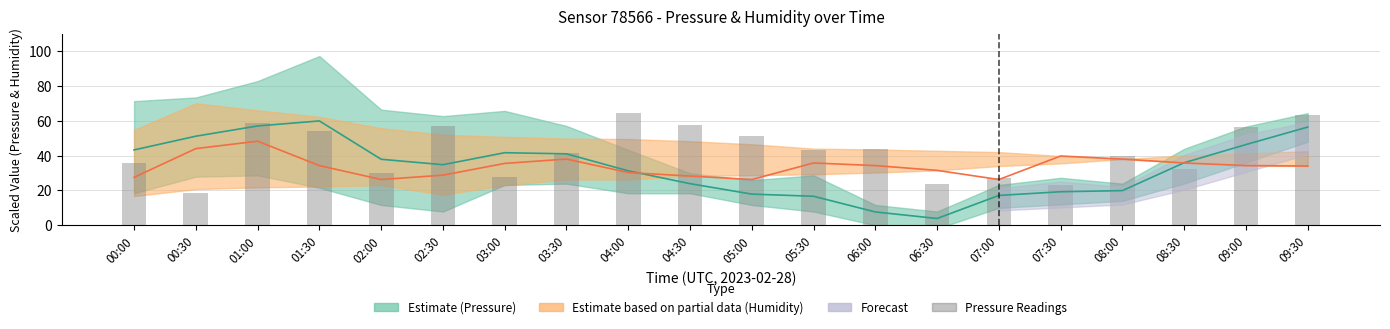

Reading left to right, transcribe all the data shown in this chart.

35.5	18.4	58.5	54.0	29.9	57.0	27.9	41.2	64.4	57.4	51.1	43.2	43.9	23.9	27.2	23.1	39.9	32.4	56.6	63.4